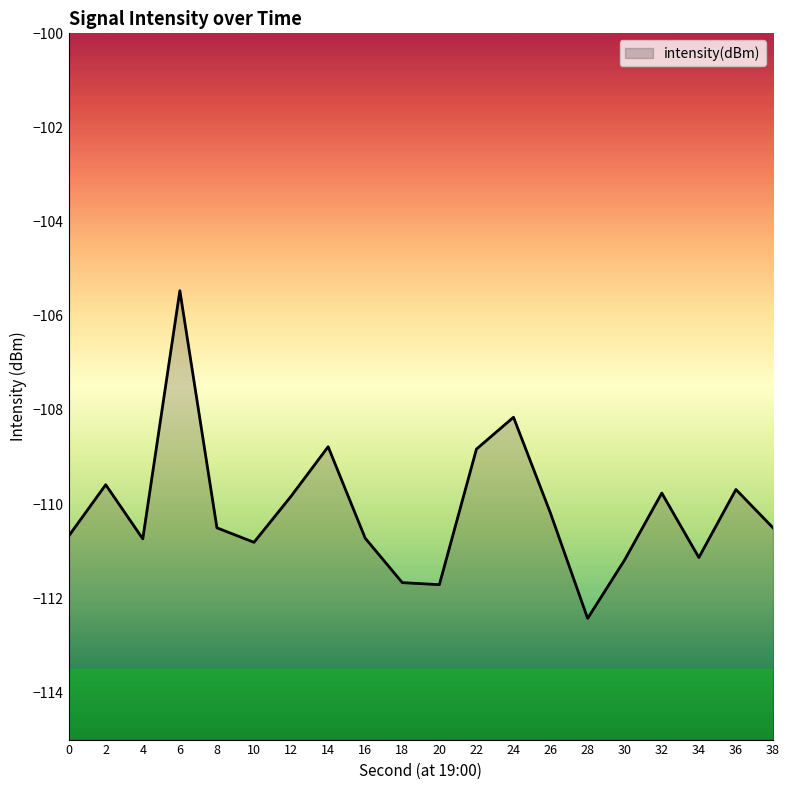

How many data points are above -110?

8